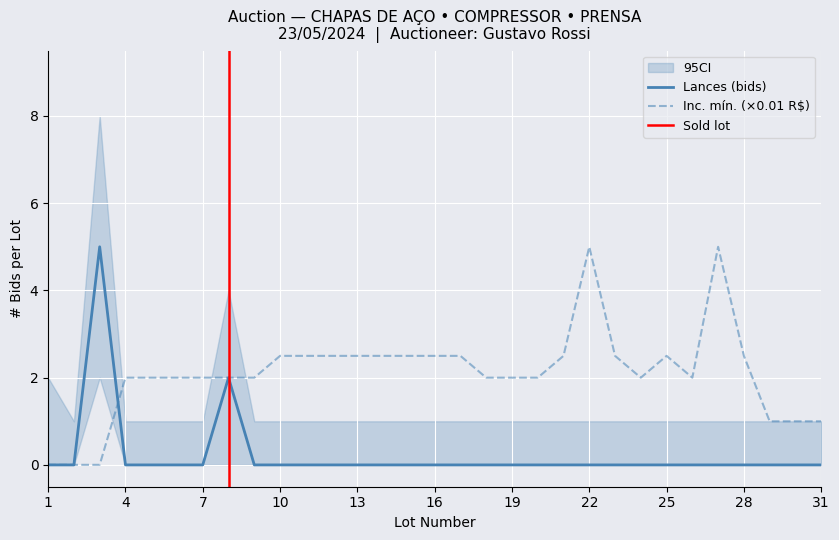

Between which two adjacent categories do Lances (bids) and Inc. mínimo first intersect?

2 and 3